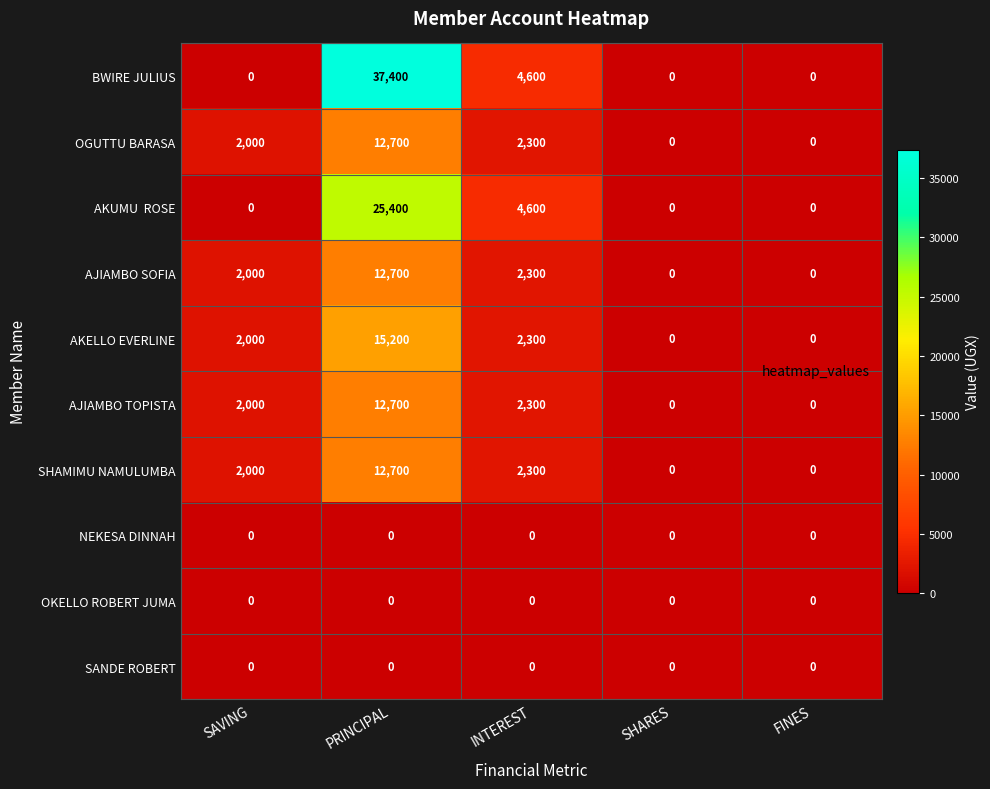

What is the sum of all OGUTTU BARASA values?

17000